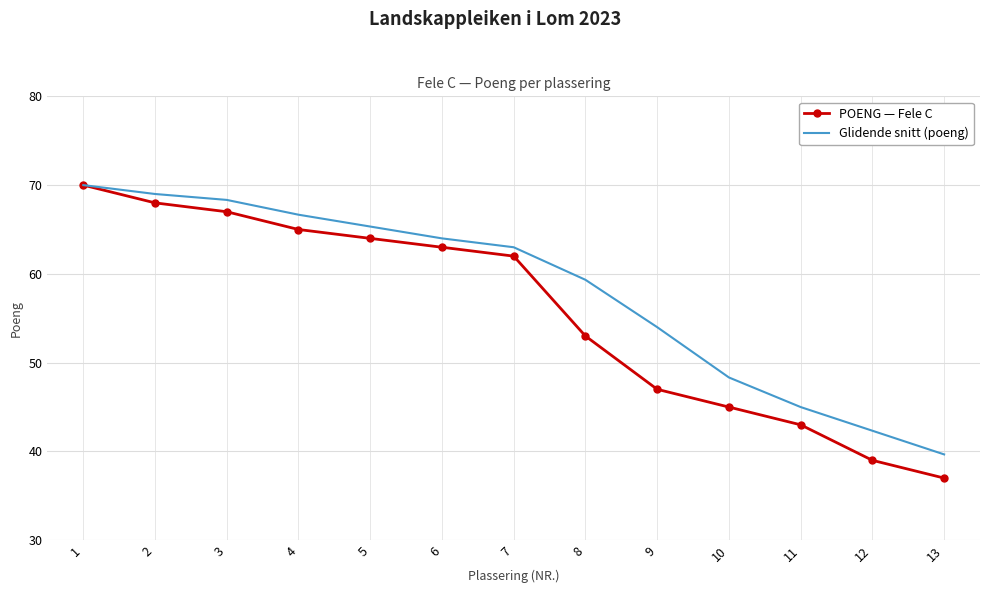

At which category does the chart reach its minimum across all series?

13